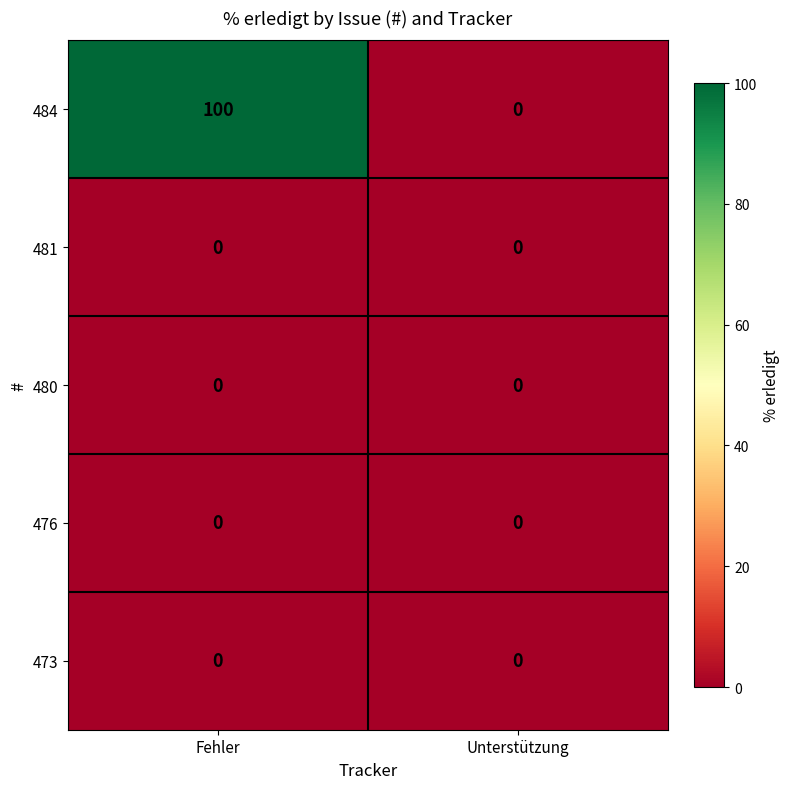

Reading right to left, extract all data points from this chart.

484: 0	100
481: 0	0
480: 0	0
476: 0	0
473: 0	0